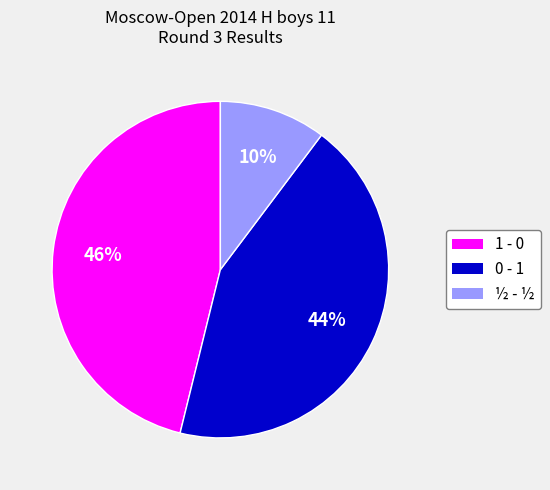

Is it true that 0 - 1 is 34% of the pie?

False